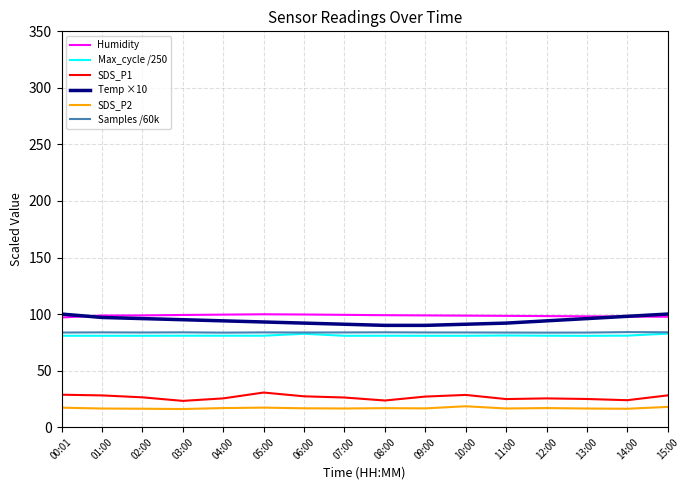

True or false: Max_cycle /250 and SDS_P1 intersect in this chart.

False